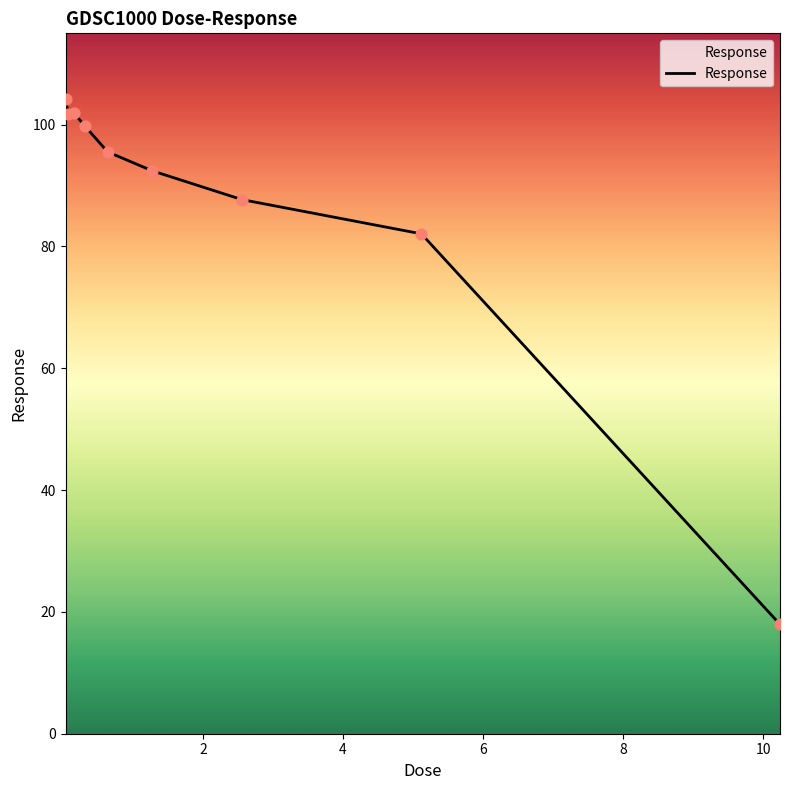

What is the minimum value shown in the chart?

18.0